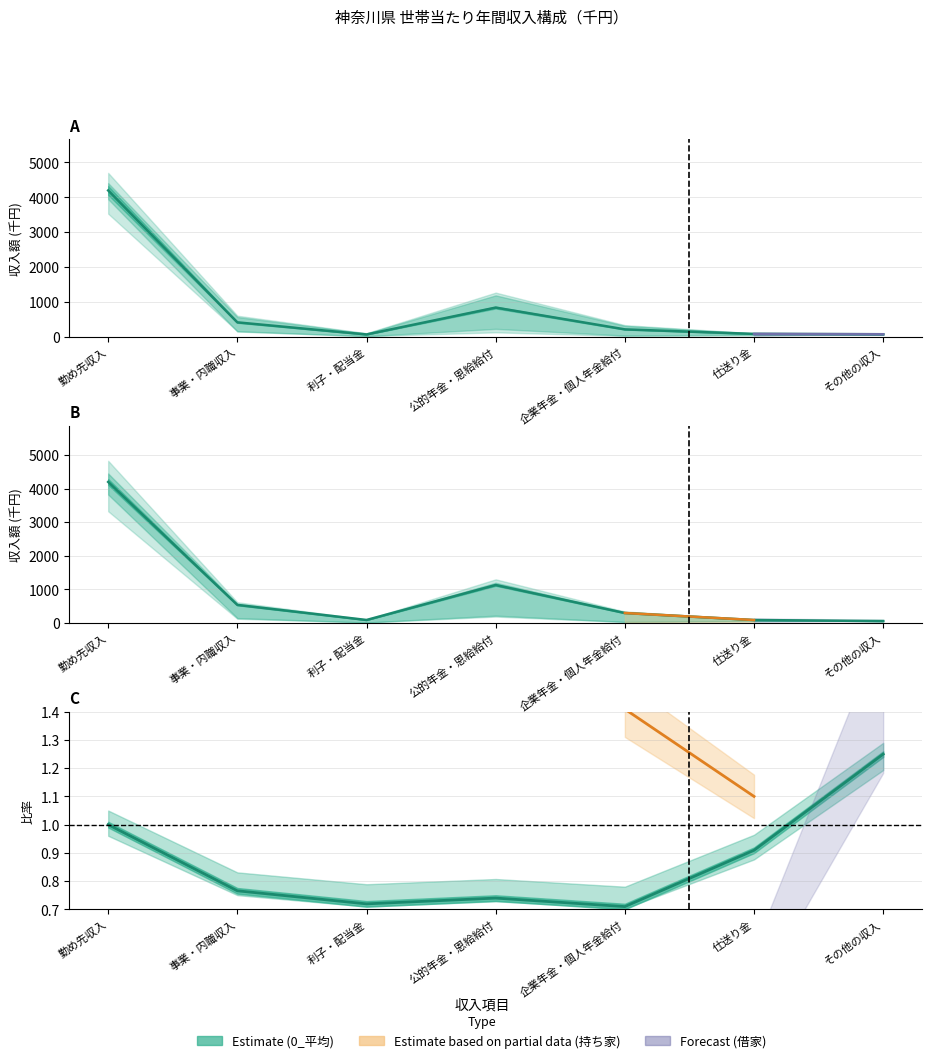

True or false: 2_借家 and 民営借家 intersect in this chart.

False